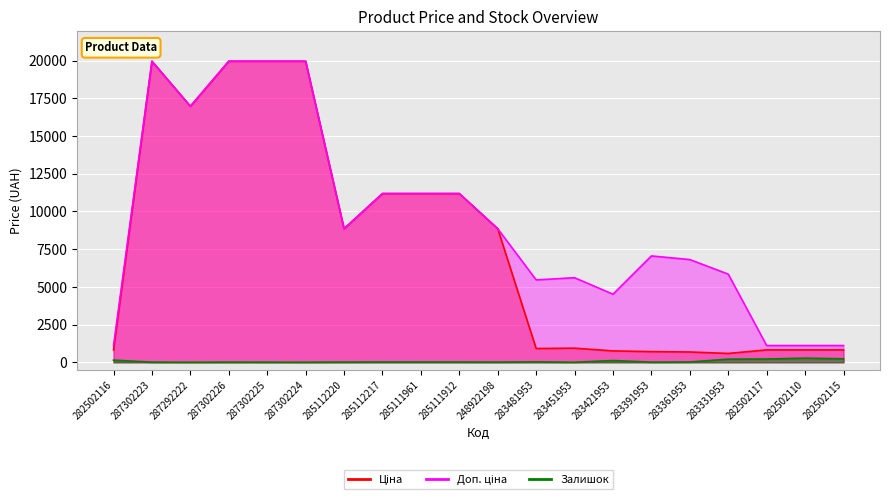

At which label is Ціна closest to 10274?

285112217